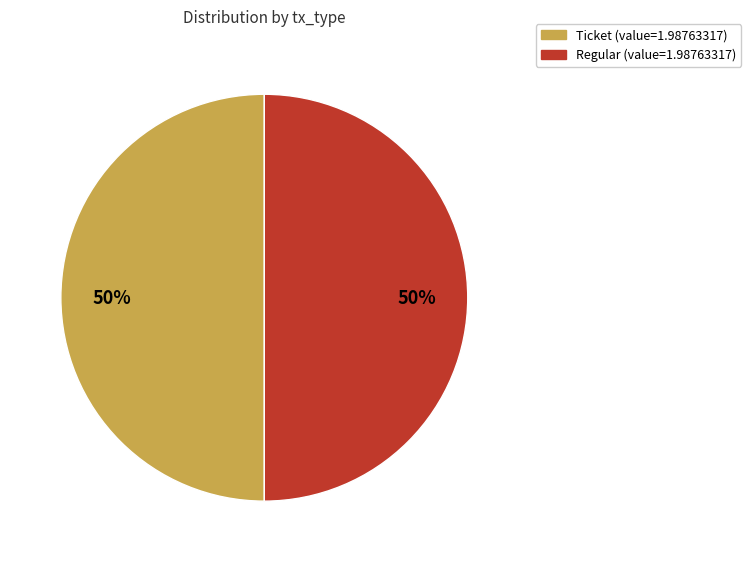

To the nearest percent, what is the average slice percentage?

50%